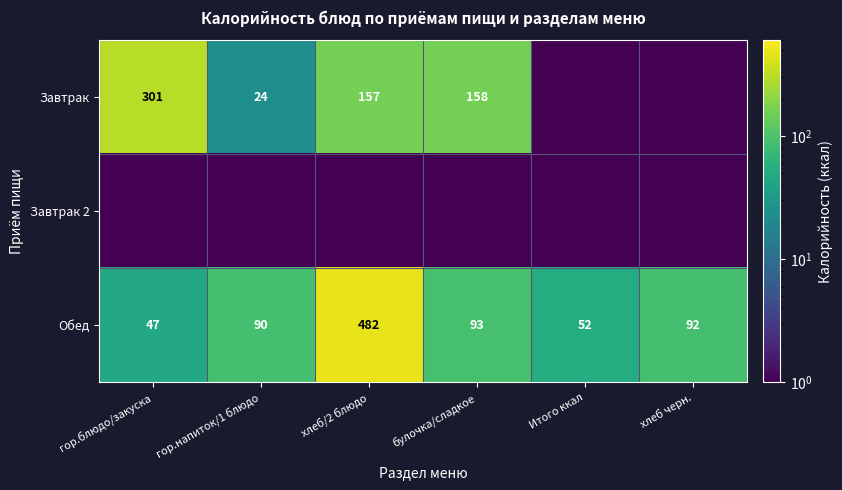

Where is Обед nearest to the value 264?

булочка/сладкое